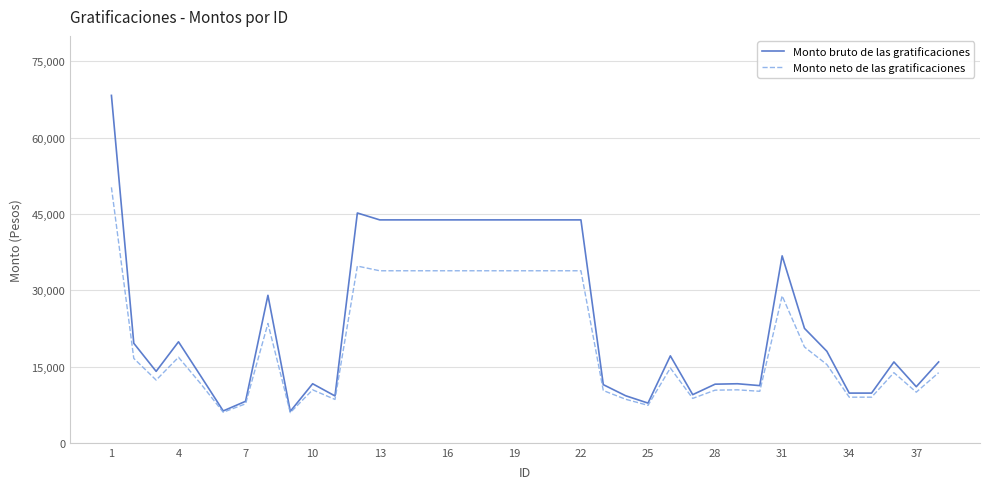

Does the chart have visible grid lines?

Yes